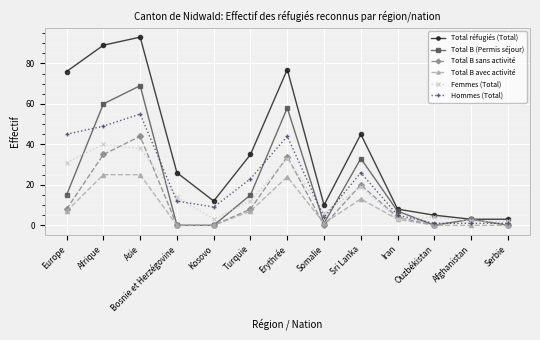

What is the sum of all Femmes (Total) values?

207